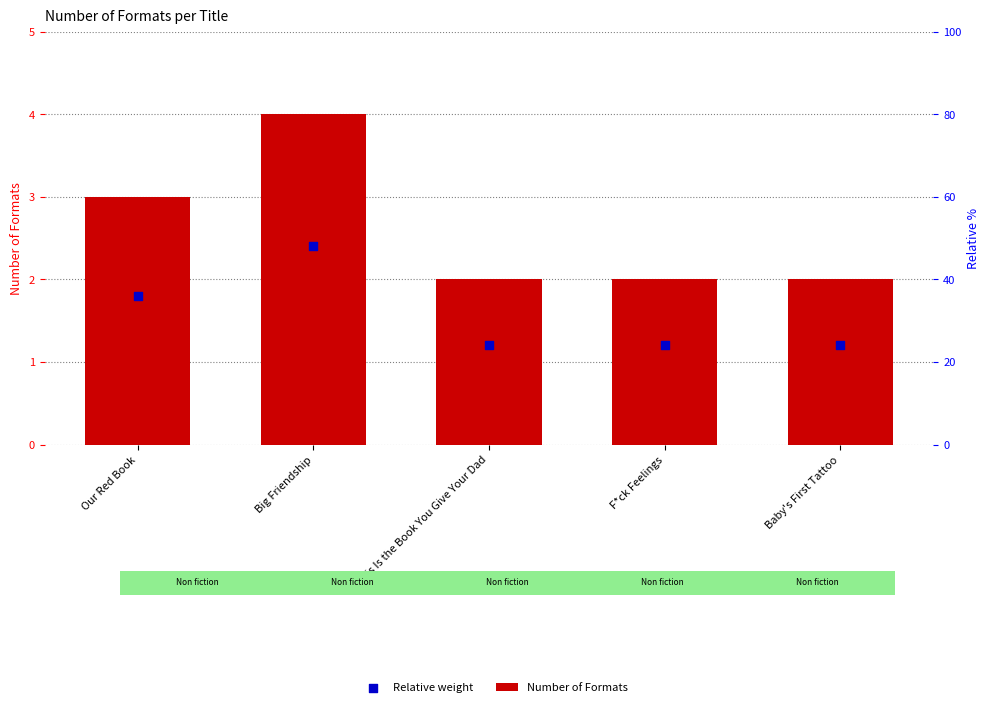

Is the value of Number of Formats at This Is the Book You Give Your Dad greater than the value of Relative weight at Baby's First Tattoo?

Yes